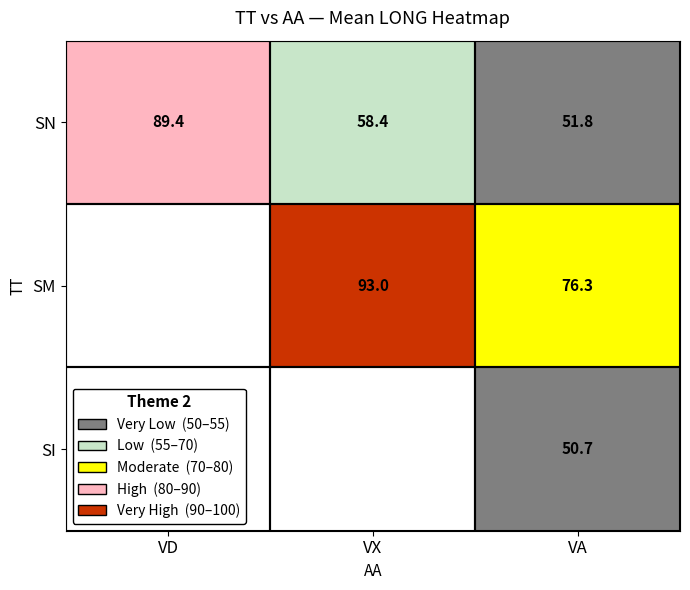

What is the difference between the maximum and second lowest values in the SI series?

50.7